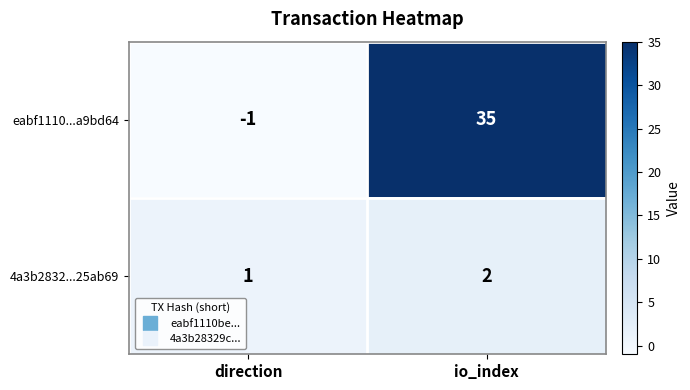

Which series has the largest total across all categories?

eabf1110...a9bd64